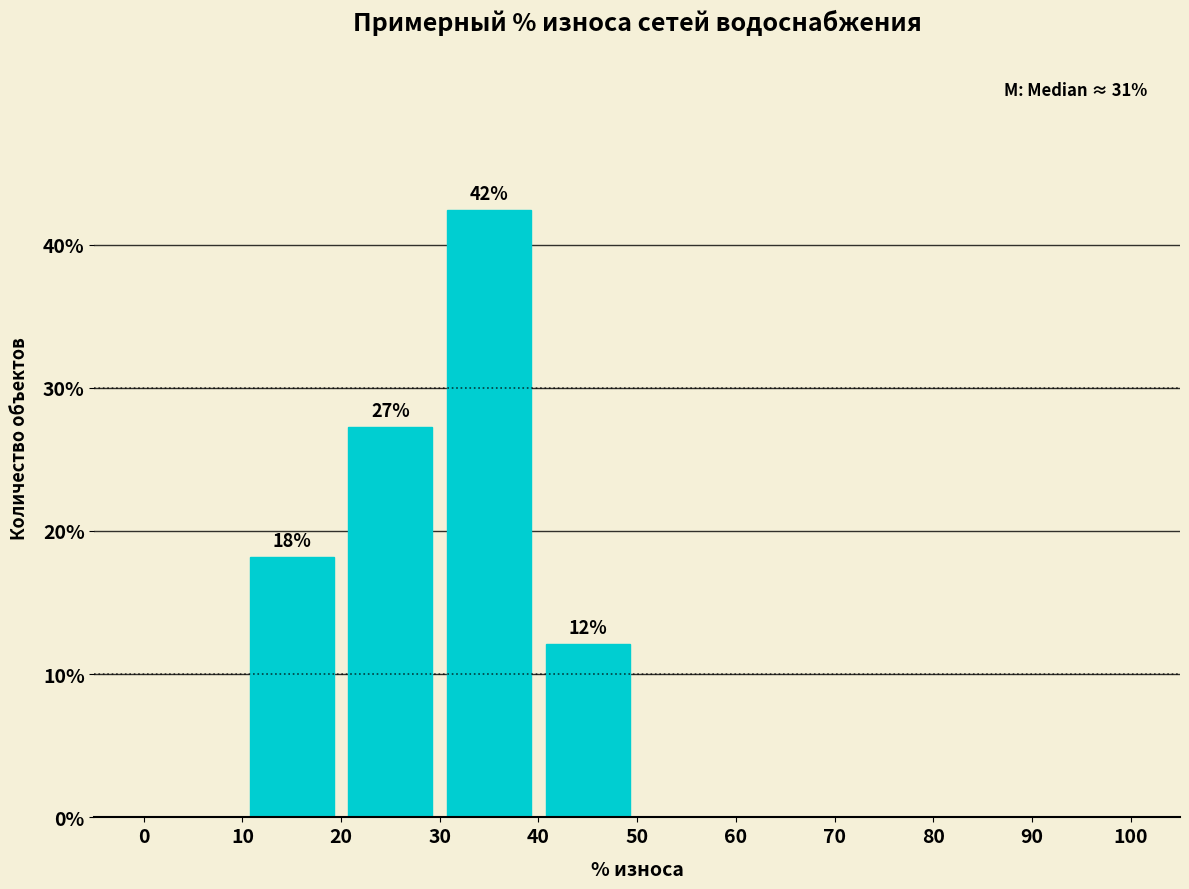

Which range on the x-axis has the tallest bar?

30 to 40